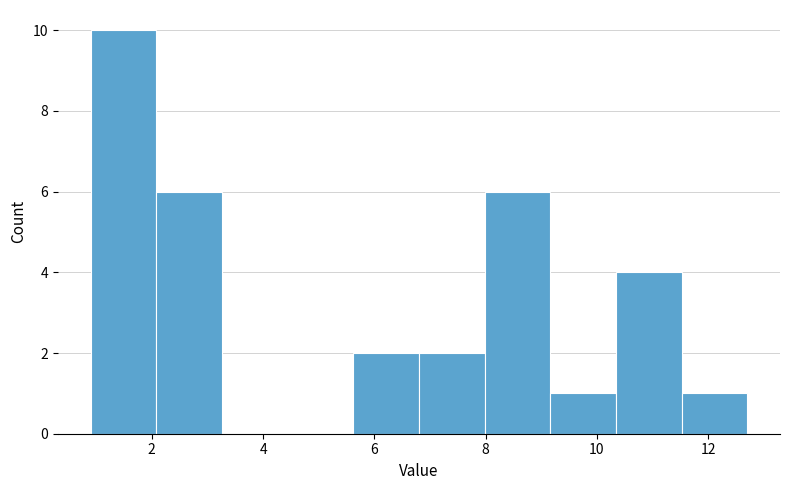

How tall is the bar that spans 7.98 to 9.16 on the x-axis? Neither the bar edges nor the heights are printed on the chart, so give them approximately, as read against the axes.

6